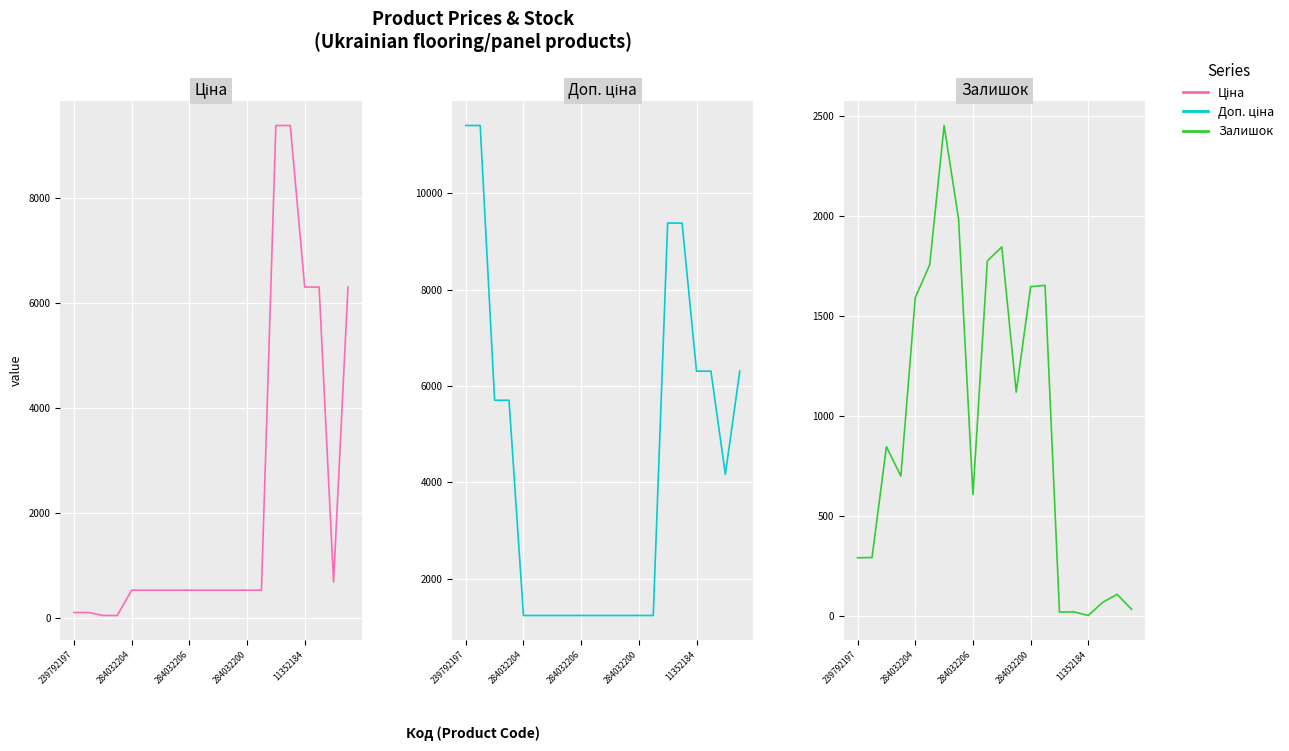

What is the sum of the Залишок values at 16 and 15?

18.0